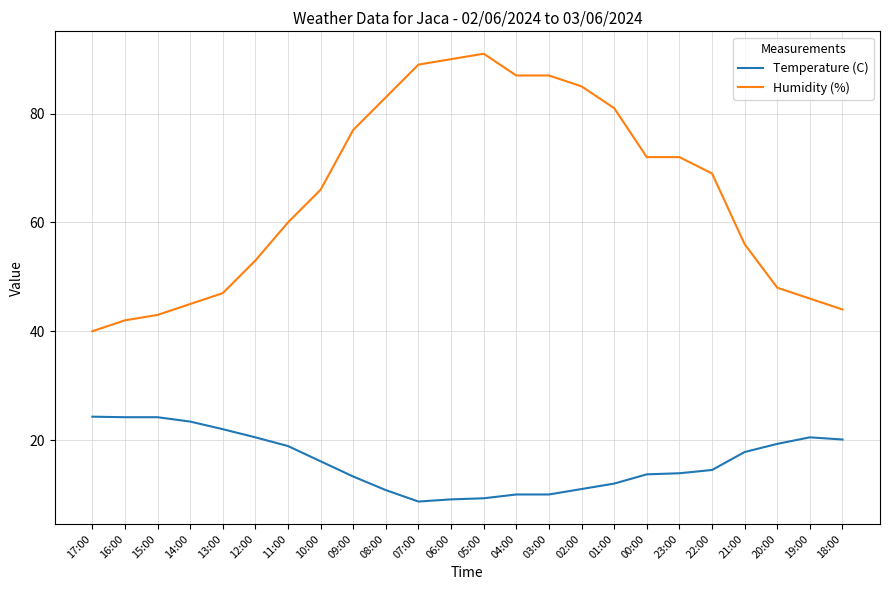

What are all the series names shown in the legend?

Temperature (C), Humidity (%)